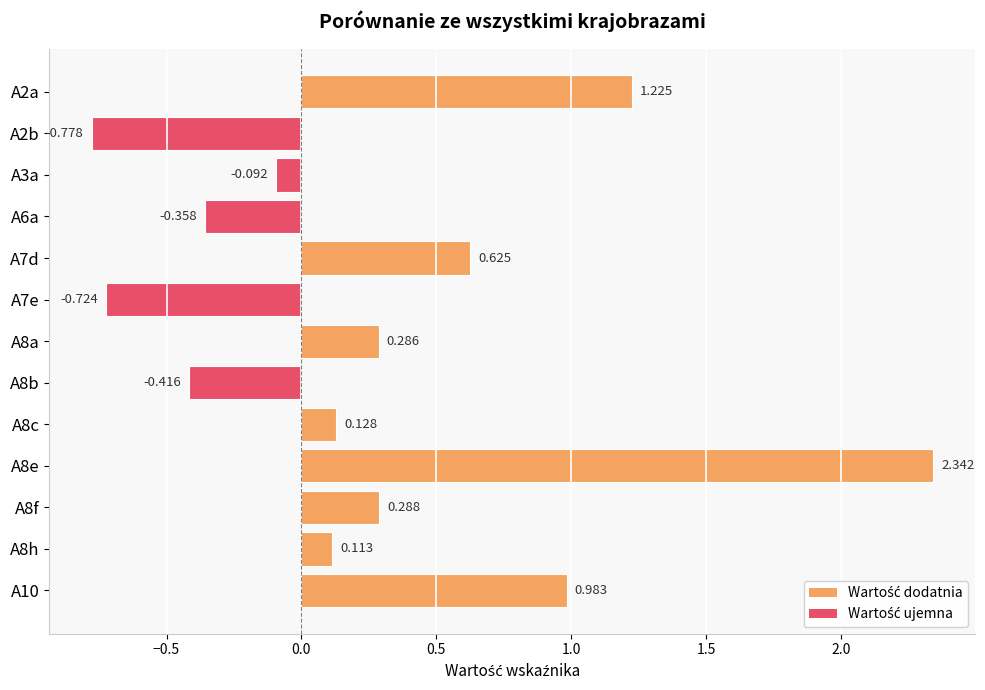

How many data points does each series have?

13